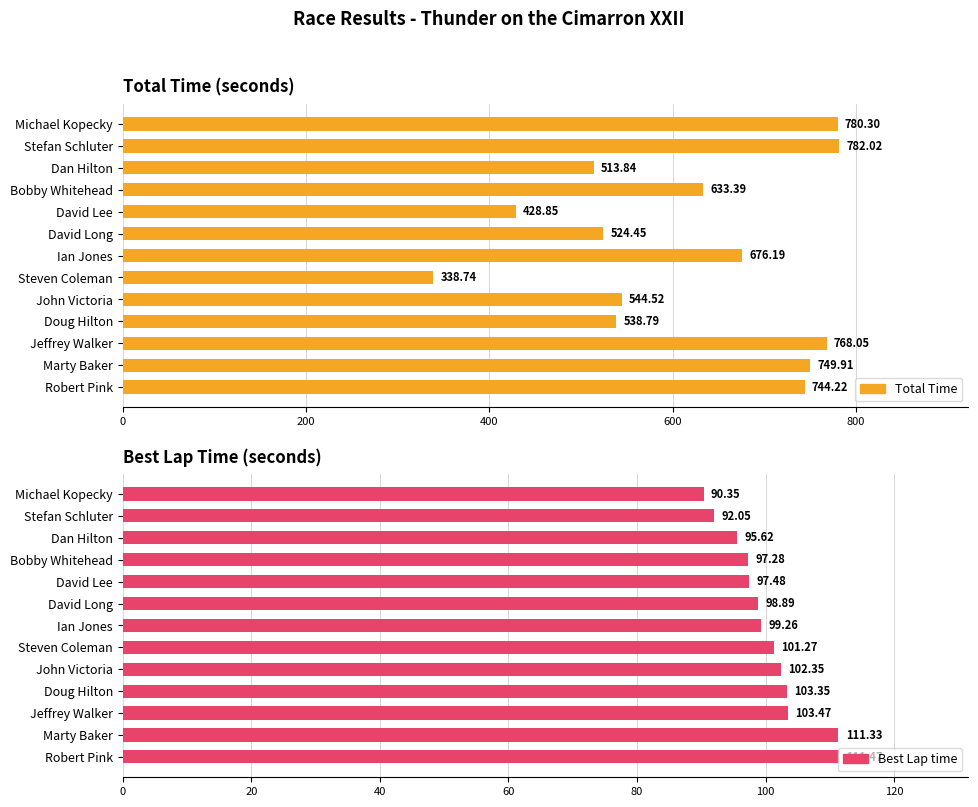

What is the spread (max minus min) of values at 600?

536.1